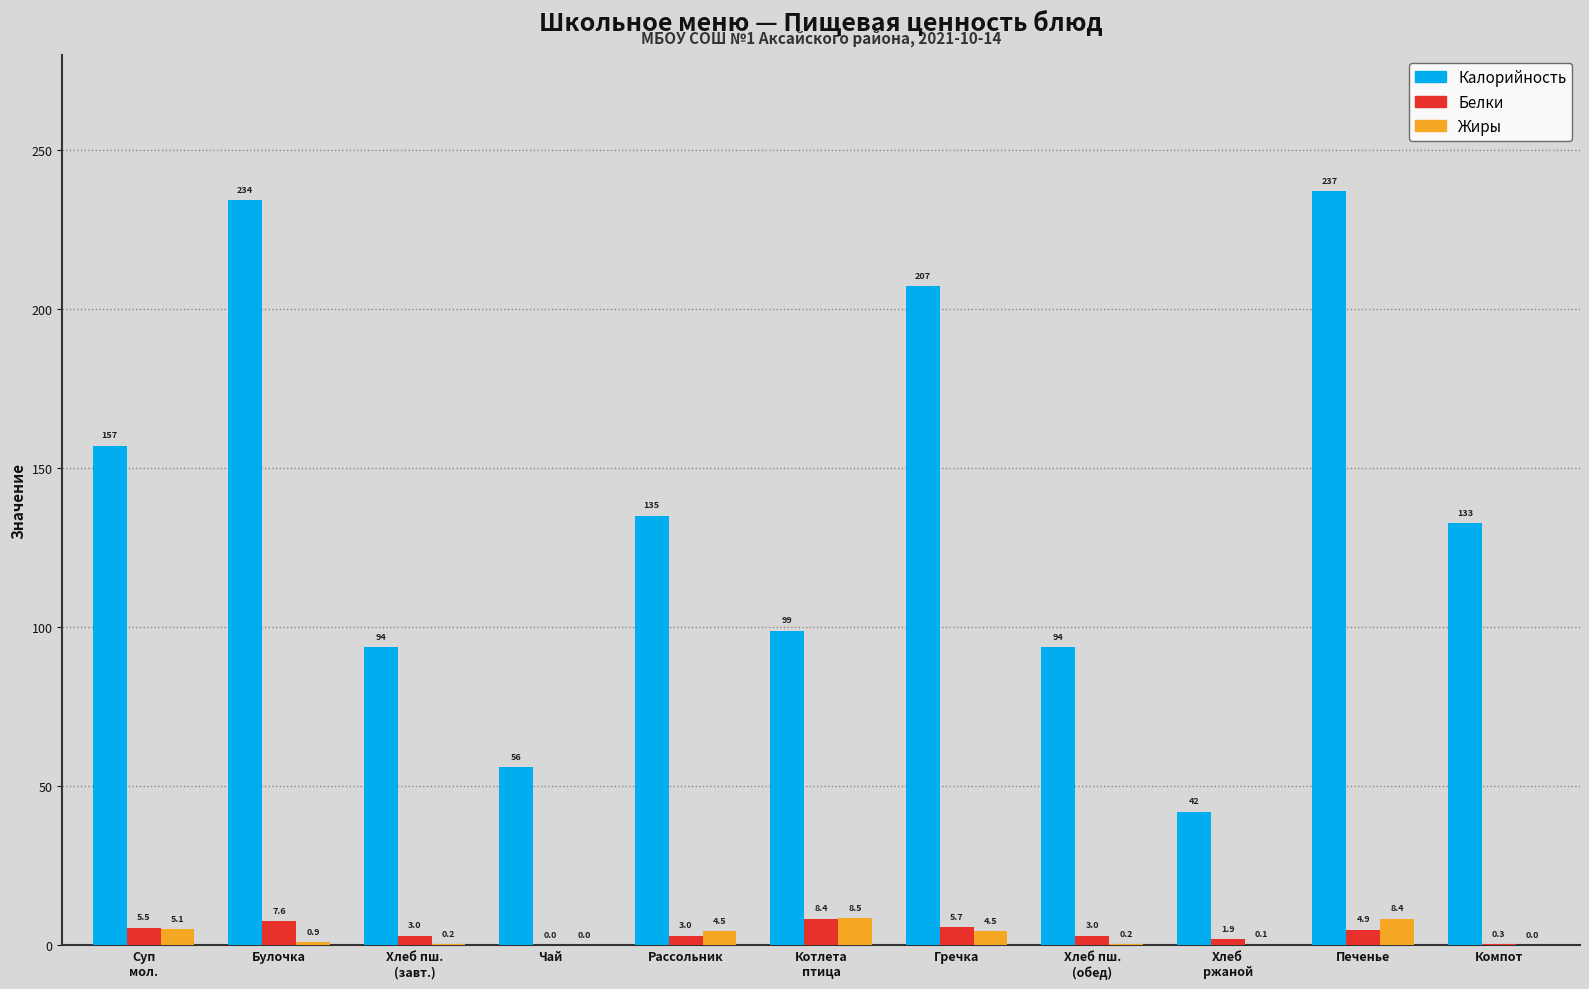

What is the greatest value displayed?

237.0